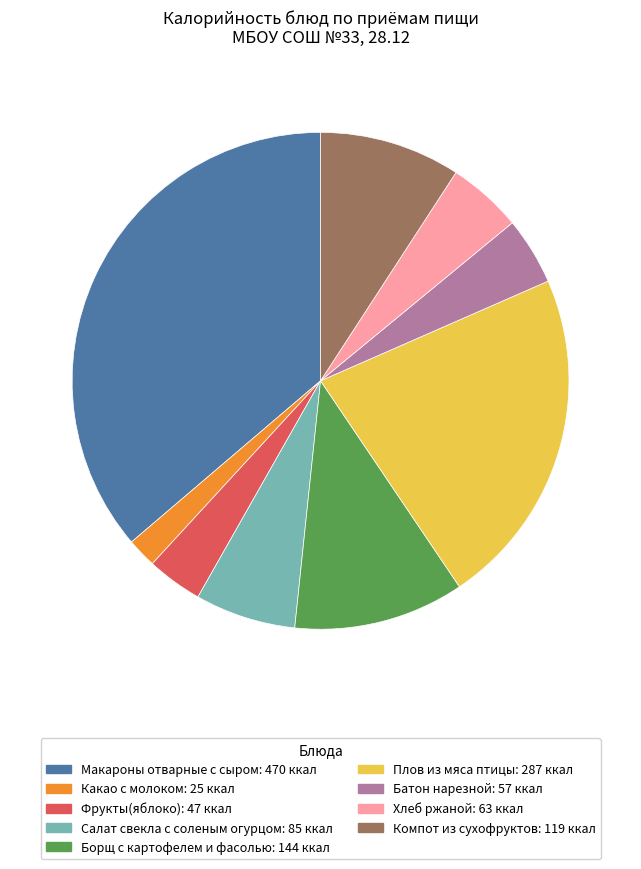

The Плов из мяса птицы slice represents 22% of the pie. True or false?

True